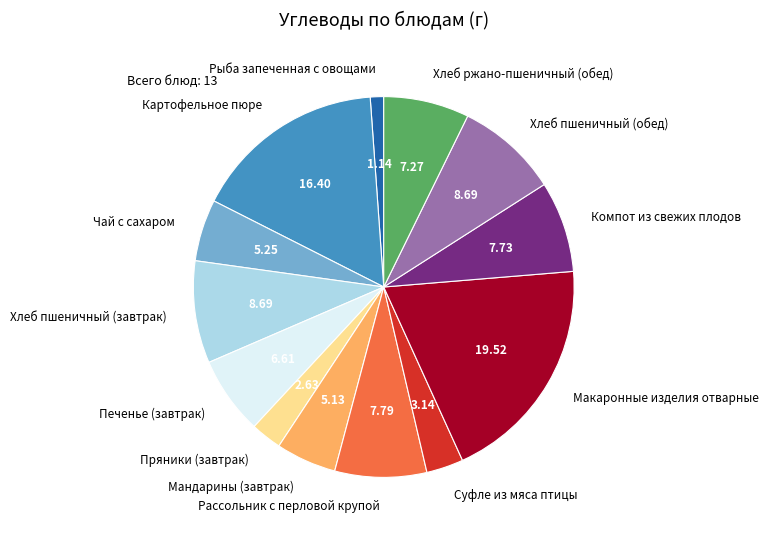

Does any single category account for the majority?

No